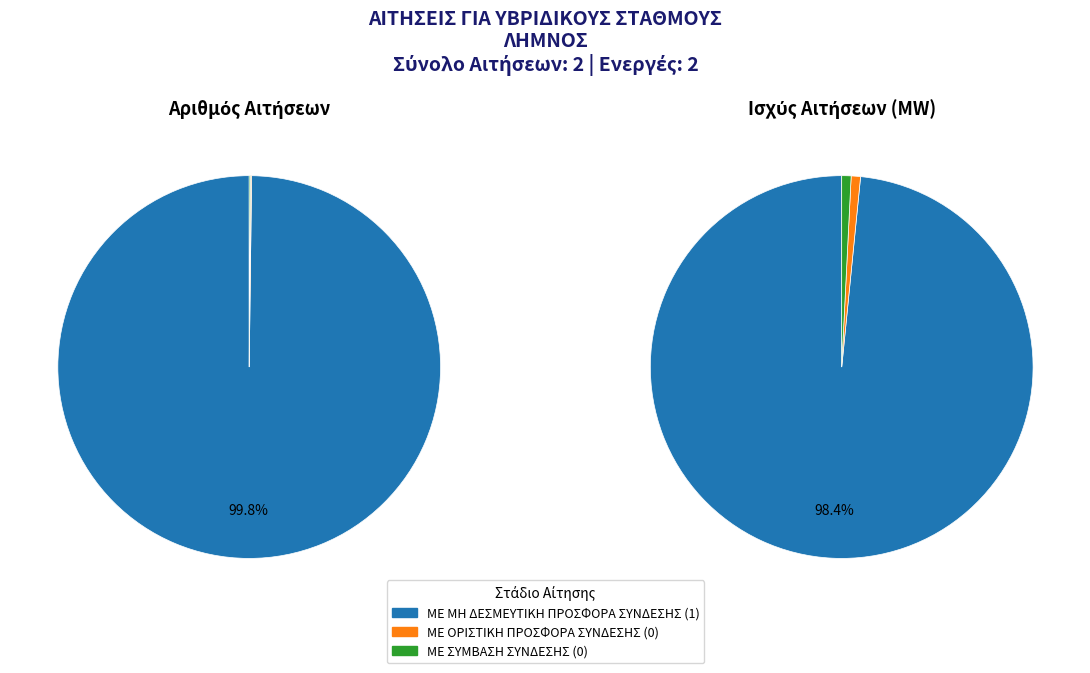

Is there a majority slice in this chart?

Yes